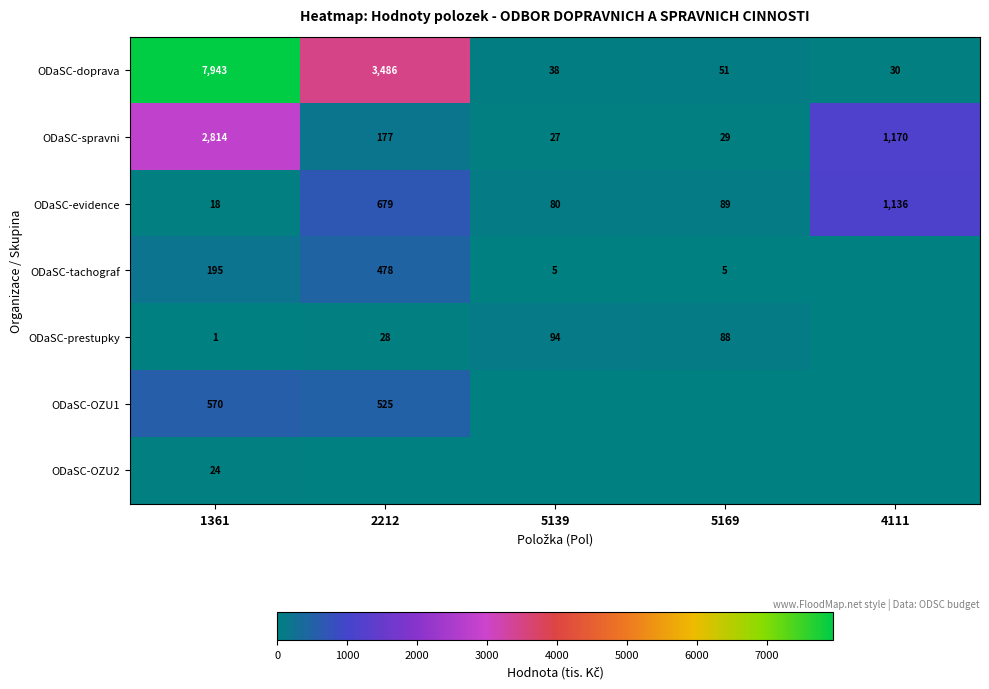

What is the difference between the second highest and second lowest values in the ODaSC-doprava series?

3448